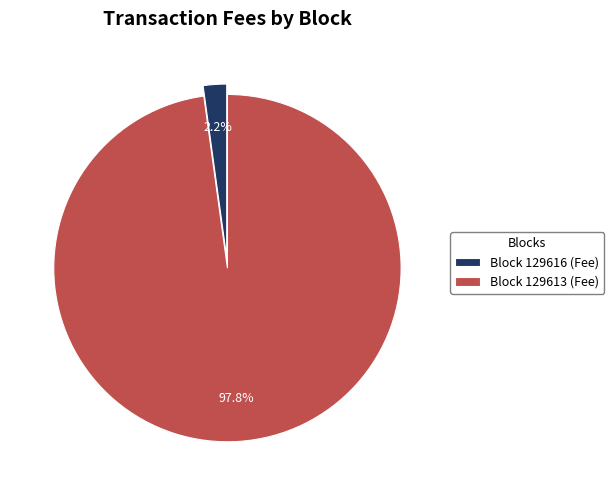

Is there any slice that represents more than half of the pie?

Yes